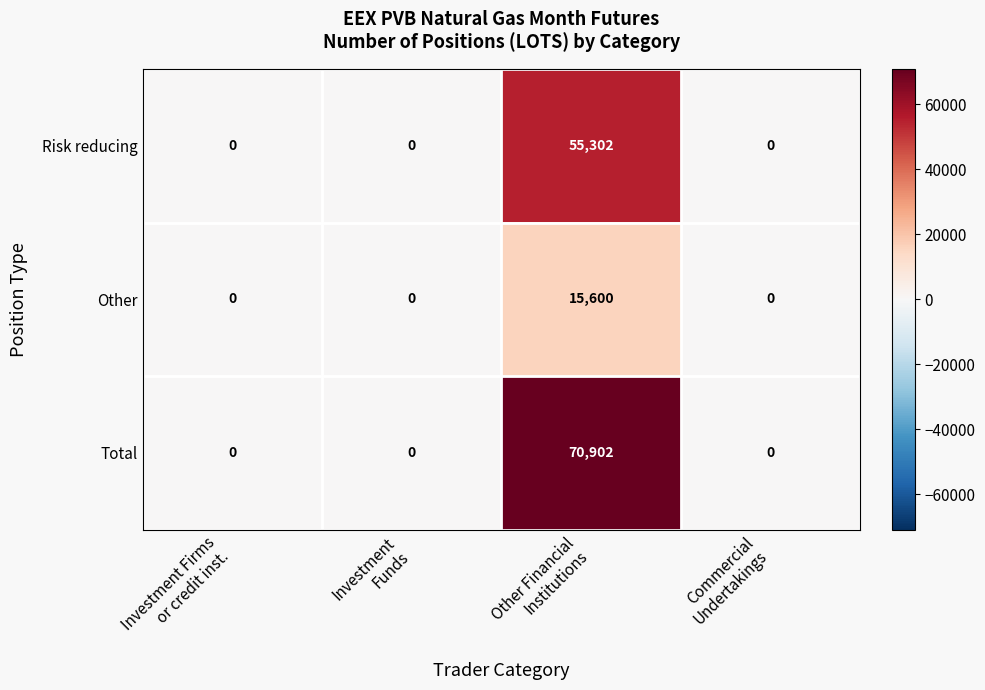

Reading left to right, transcribe all the data shown in this chart.

Risk reducing: 0	0	55302	0
Other: 0	0	15600	0
Total: 0	0	70902	0